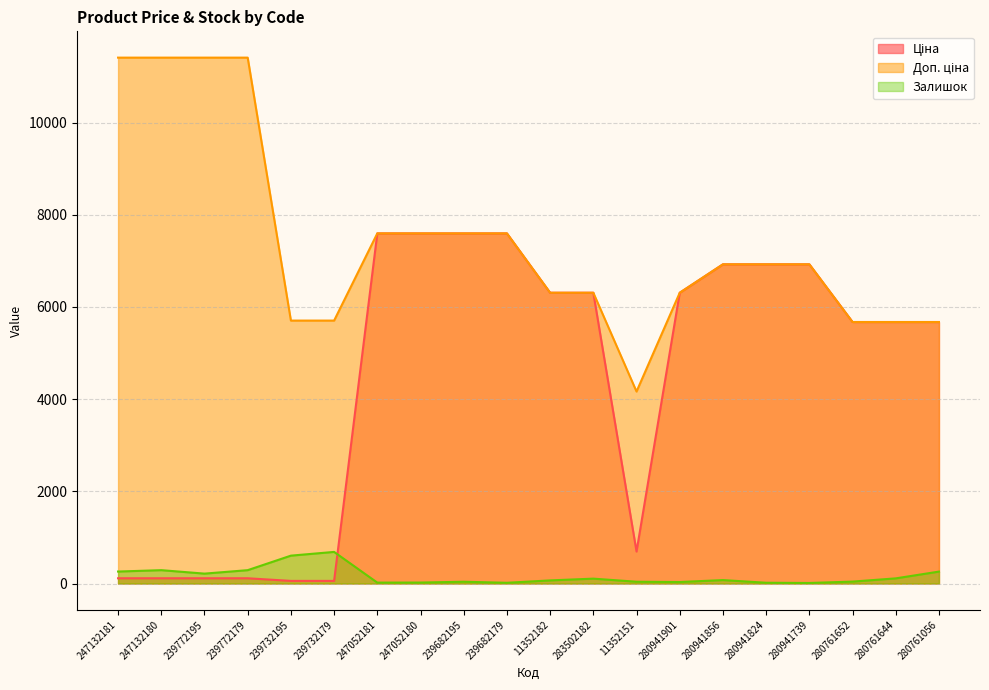

The Доп. ціна series shows 5705.0 at 239732195. True or false?

True